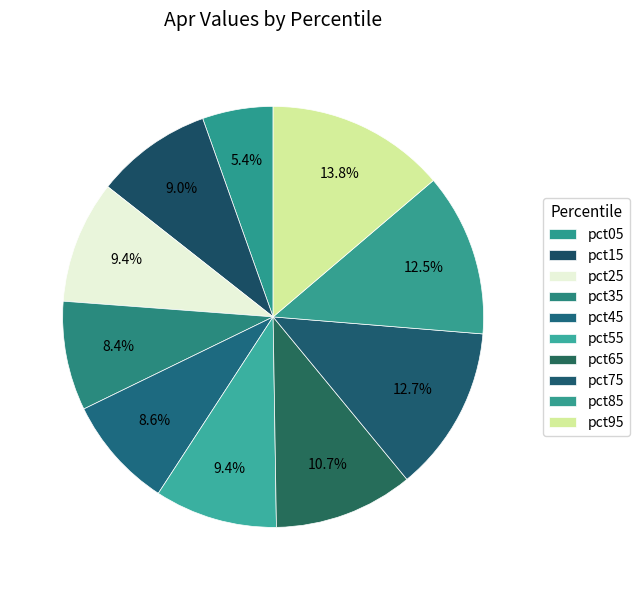

To the nearest percent, what is the average slice percentage?

10%